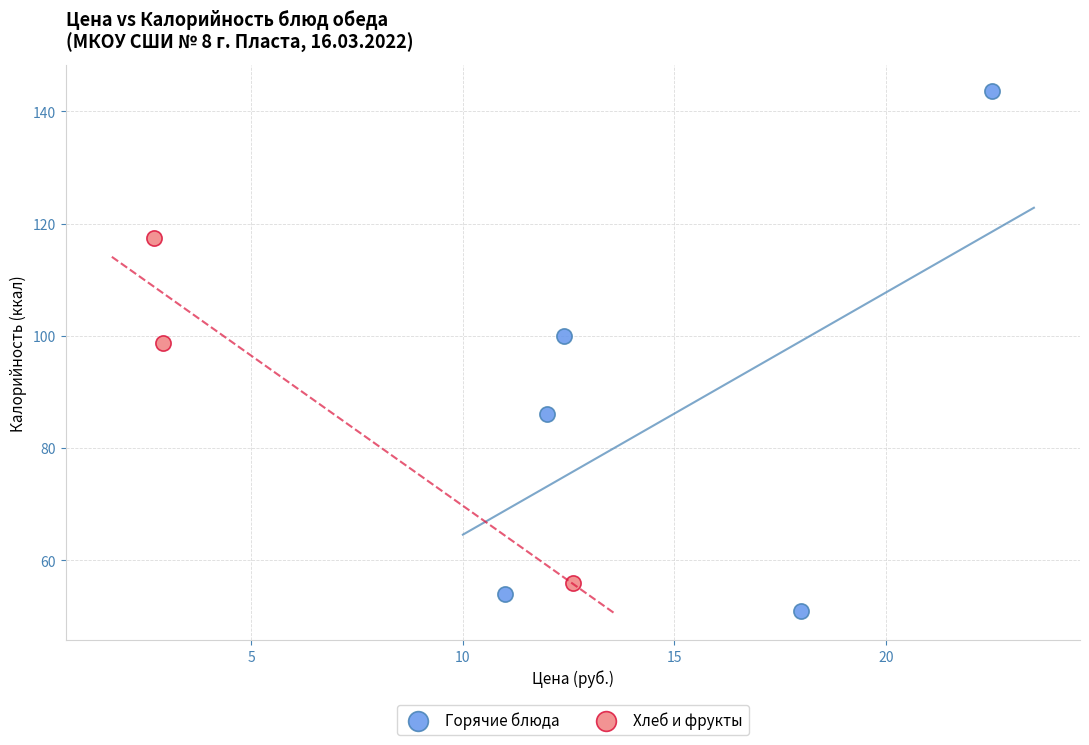

Which series has the largest Y range (max minus min)?

Горячие блюда